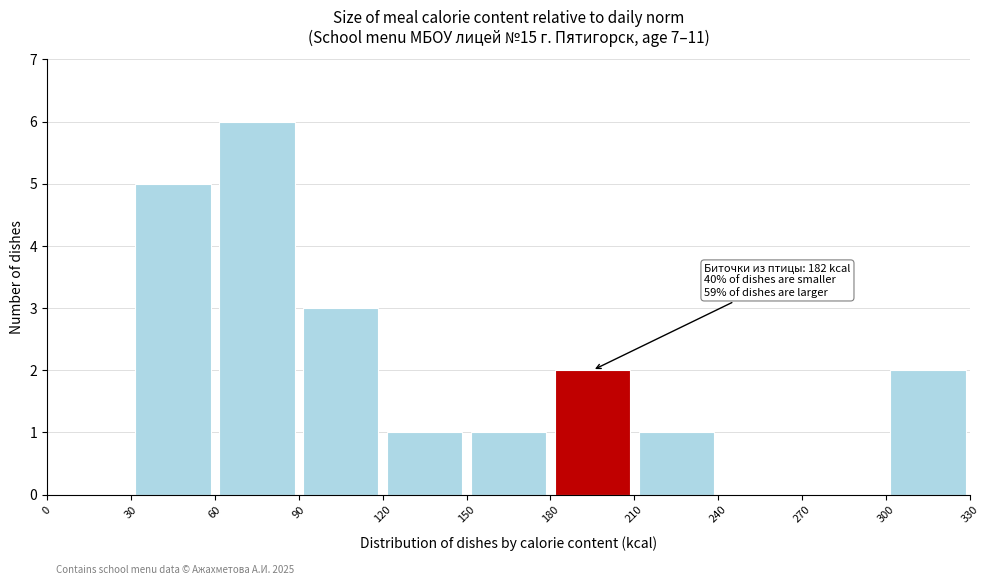

Over which range of the x-axis is the bar tallest?

60 to 90